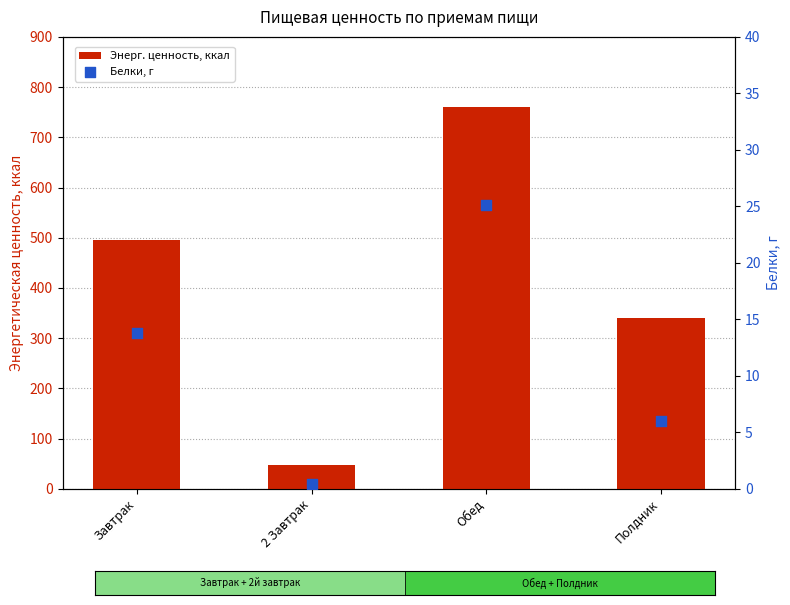

Is the value of Белки, г at Обед greater than the value of Энерг. ценность, ккал at Полдник?

No